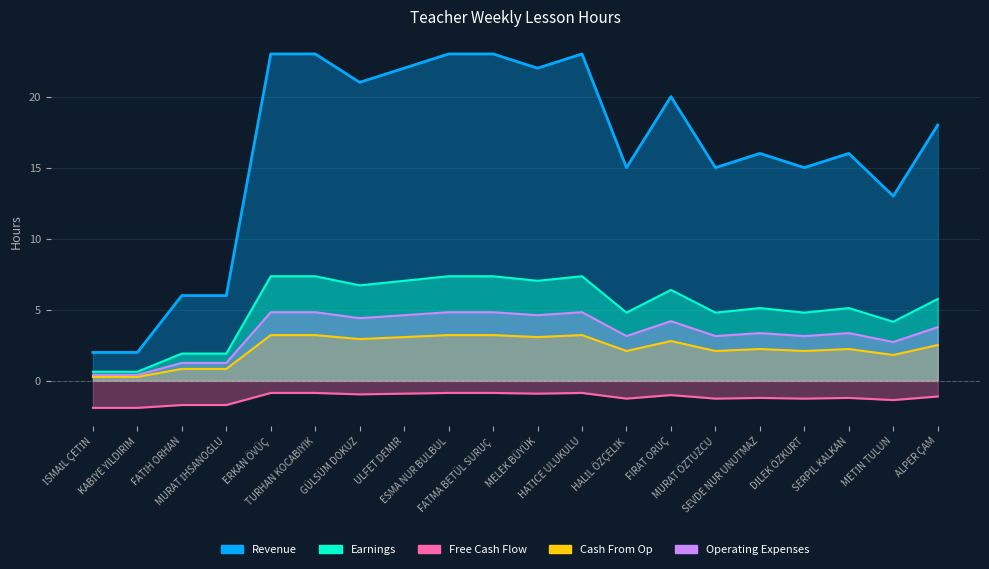

Rank the series by their maximum value, from highest to lowest.

Revenue, Earnings, Operating Expenses, Cash From Op, Free Cash Flow